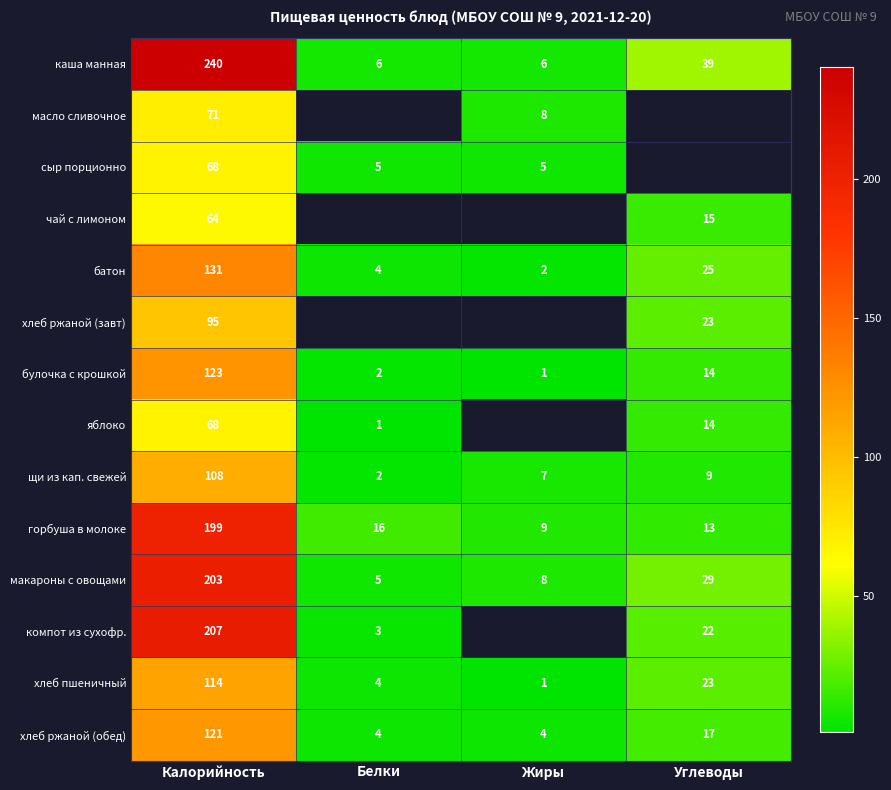

What is the sum of the макароны с овощами values at Жиры and Углеводы?

37